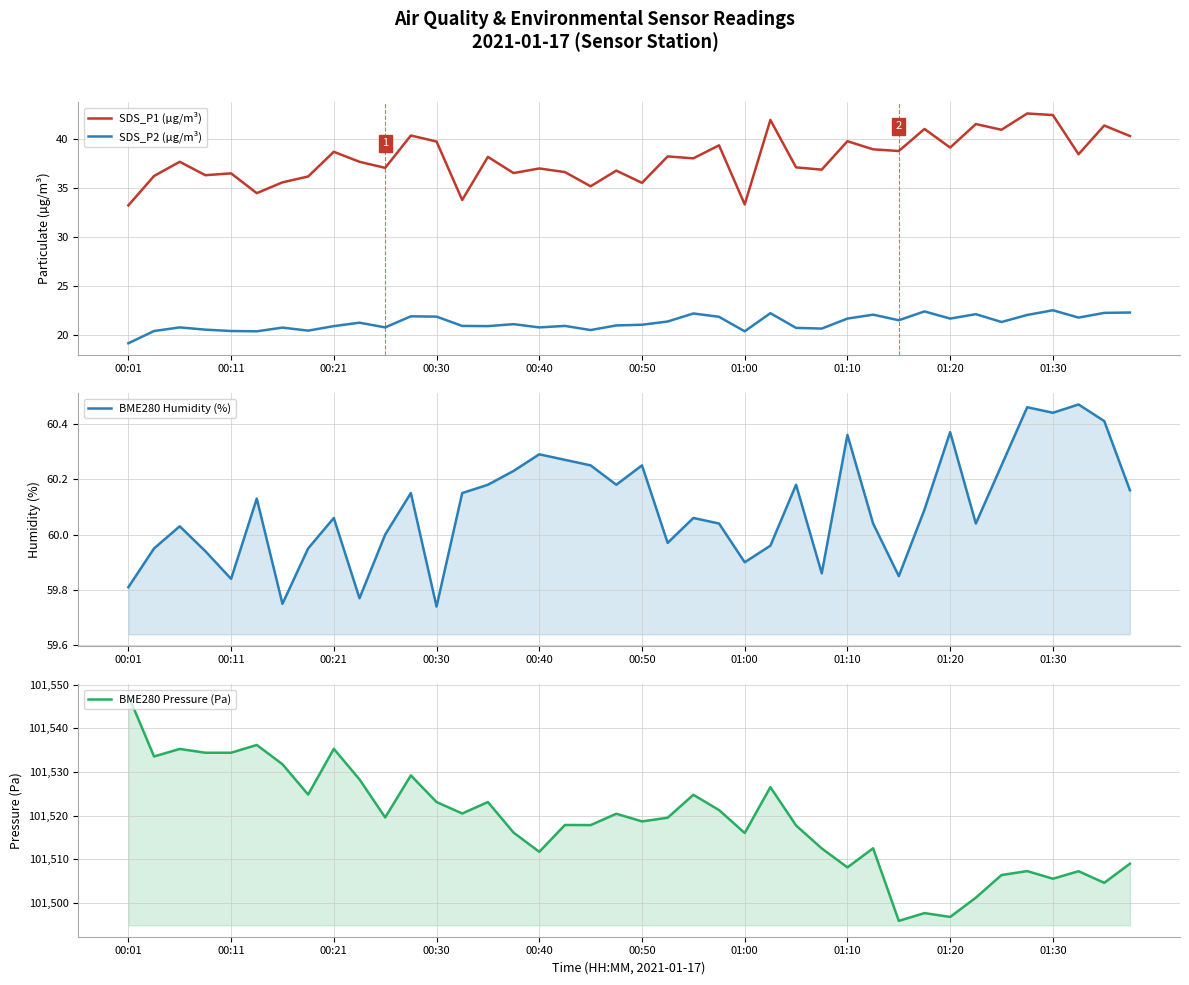

True or false: BME280 Humidity (%) has more than 0 points higher than both neighbors.

True